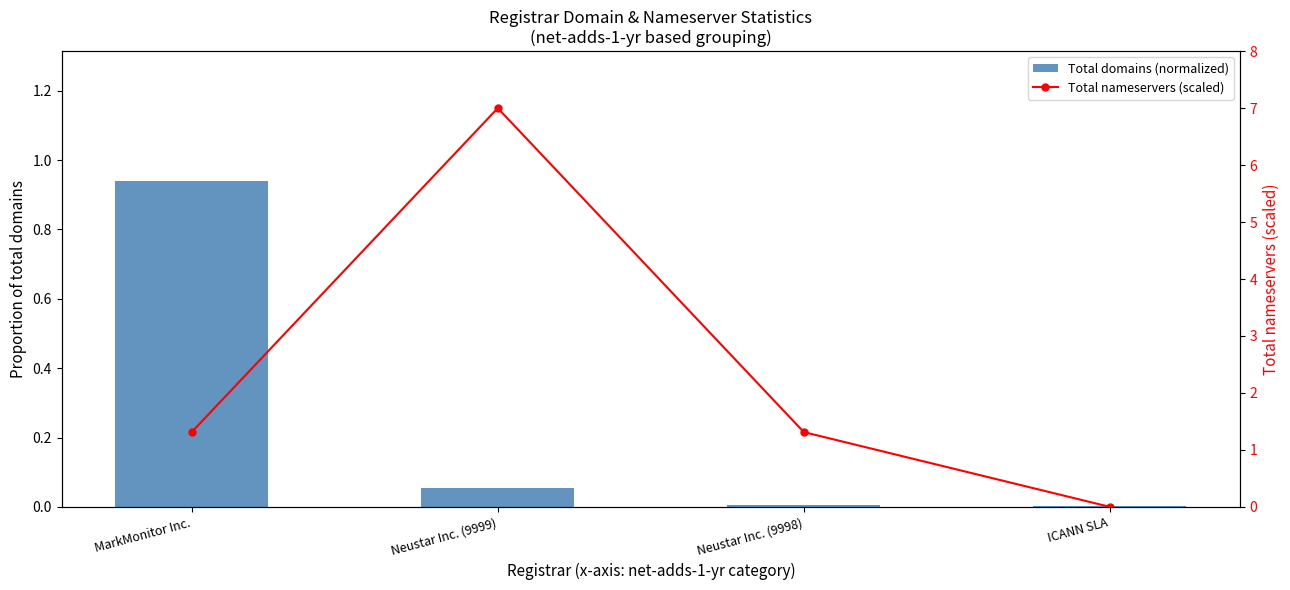

What is the maximum value shown in the chart?

7.0